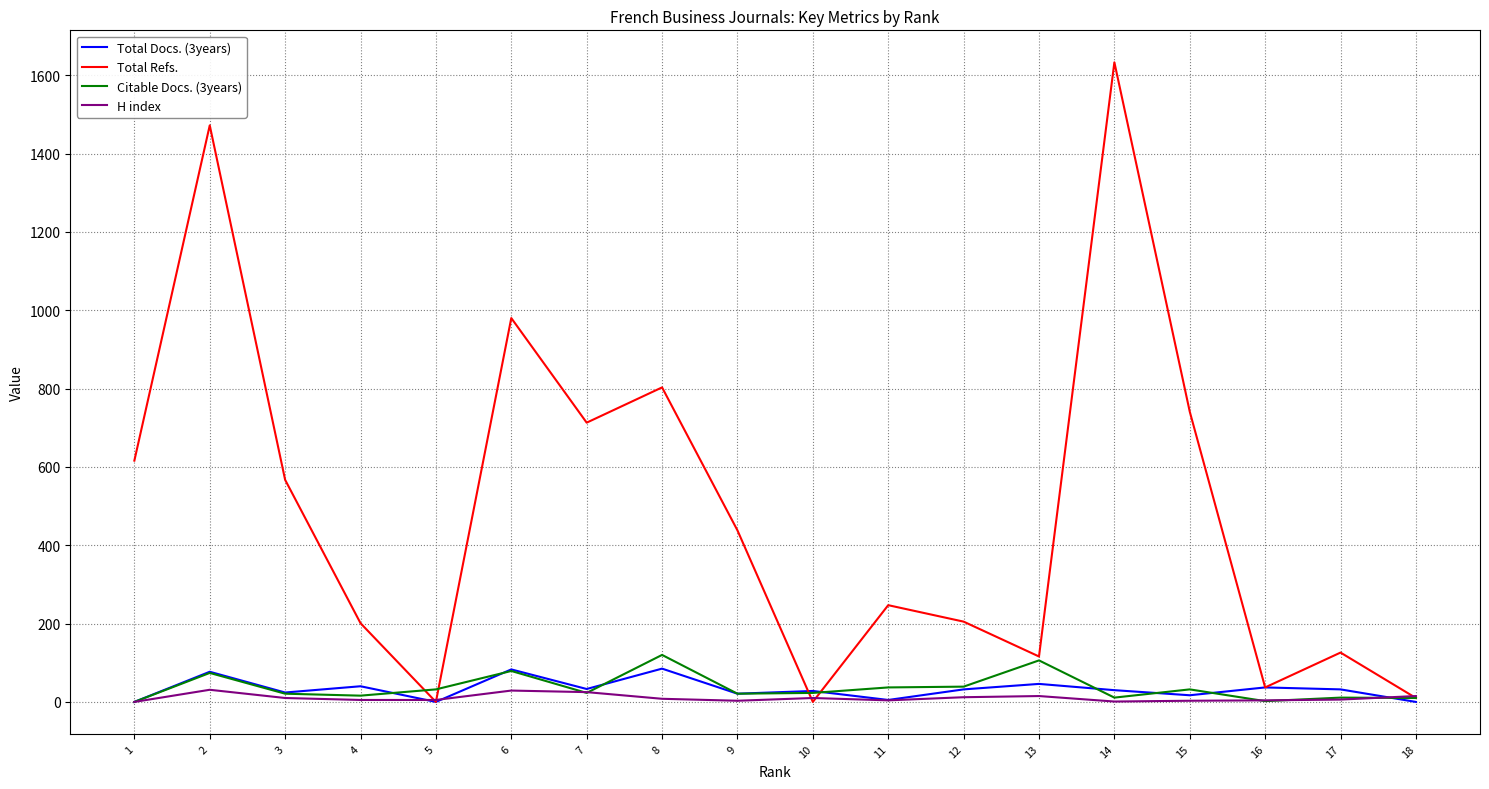

Read the Citable Docs. (3years) value at 13.

106